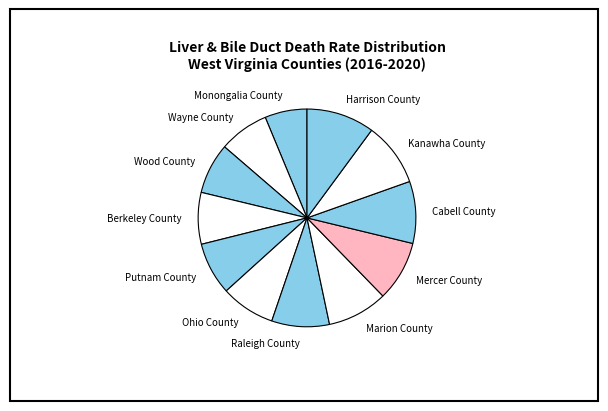

Between Mercer County and Ohio County, which is larger?

Mercer County